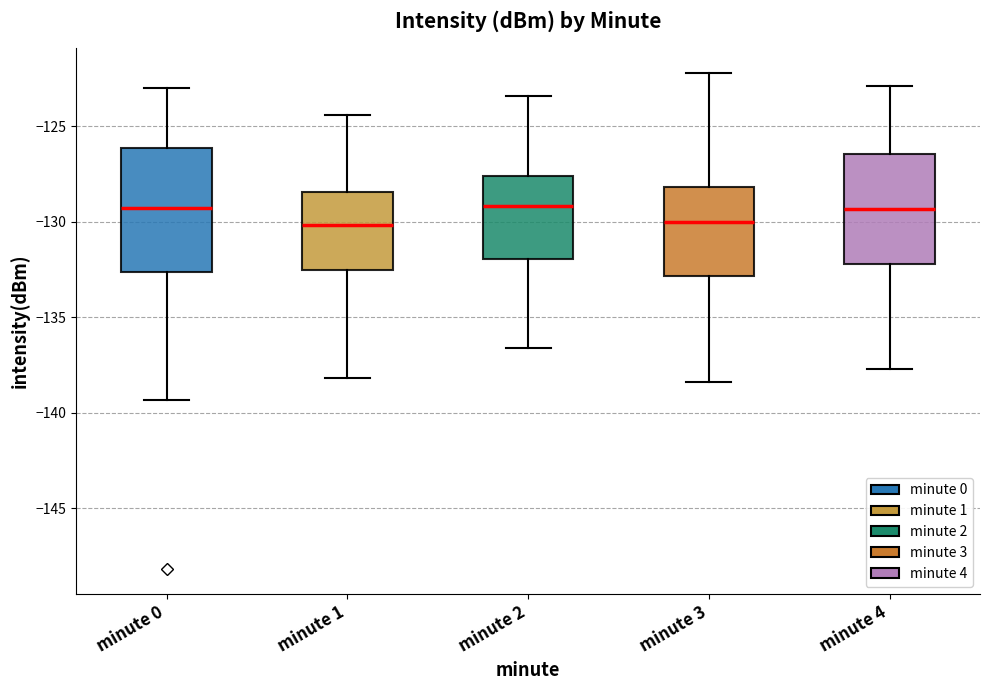

Which box is the tallest, from its lower edge to its upper edge?

minute 0